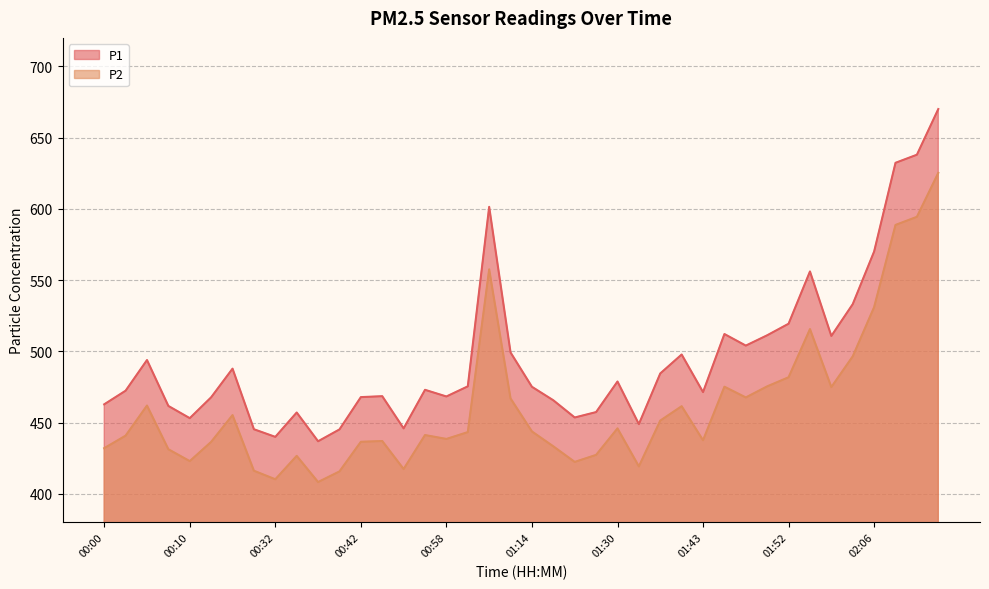

True or false: P2 and P1 cross at least once.

False